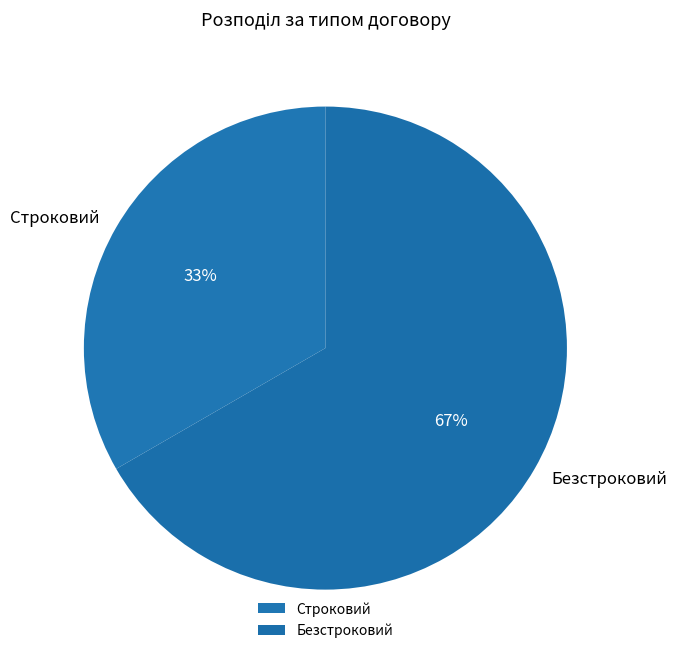

Which slice is the smallest?

Строковий